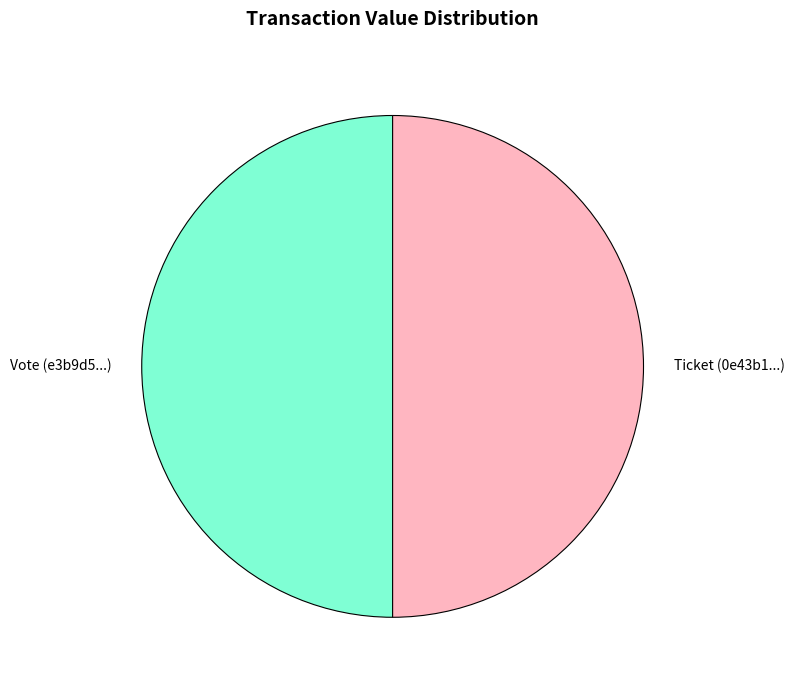

The Vote (e3b9d5...) slice represents 50% of the pie. True or false?

True